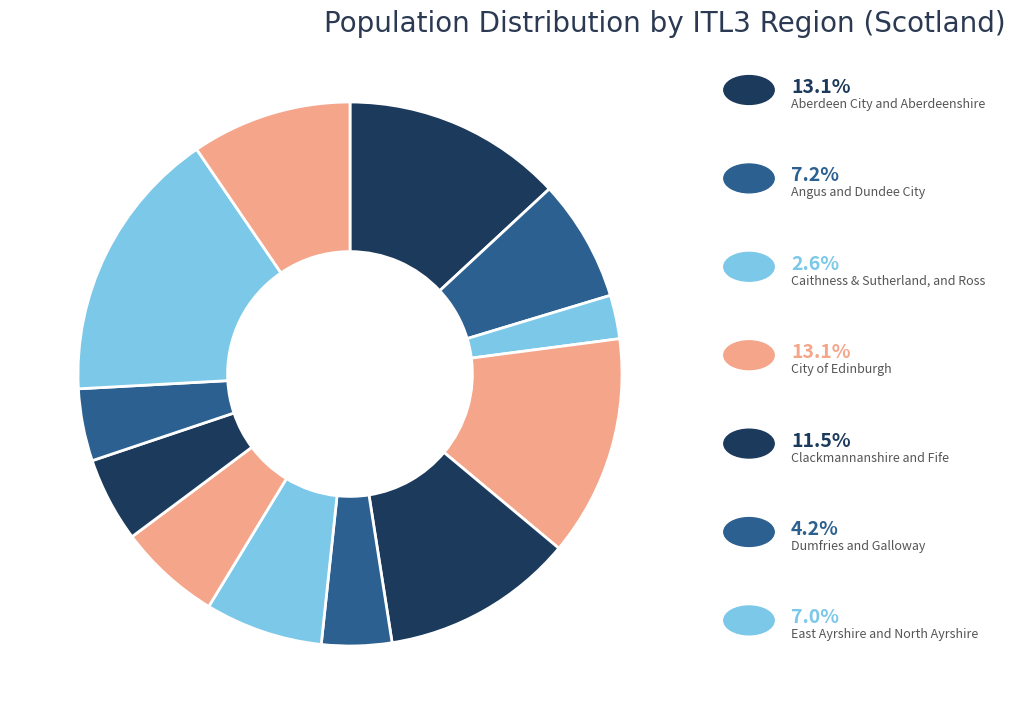

Count the number of slices in the pie.

12